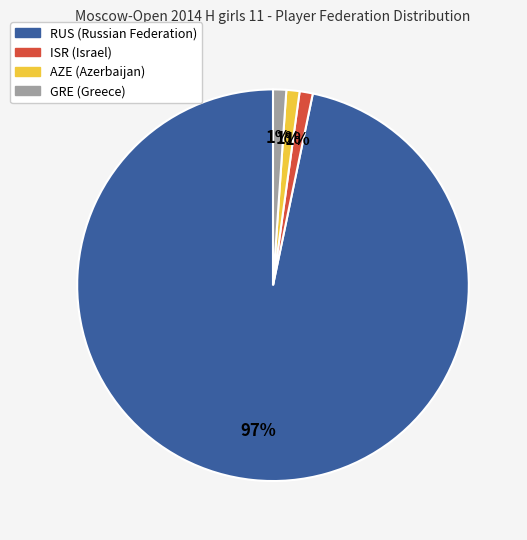

Is the sum of ISR and RUS greater than half?

Yes